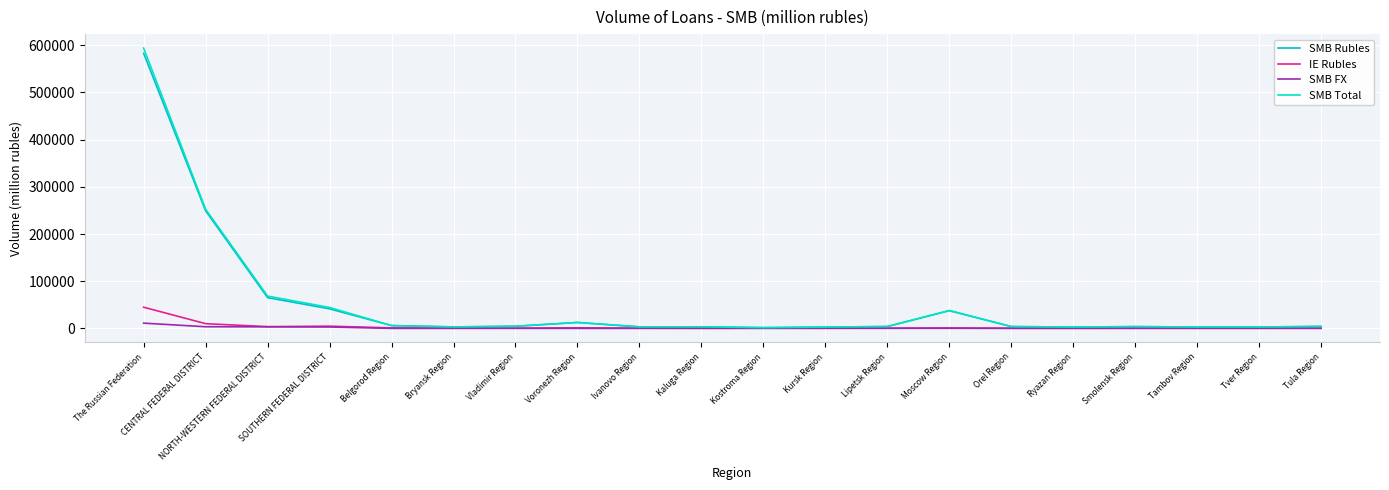

In SMB FX, how many points are higher than both neighbors (excluding endpoints)?

4